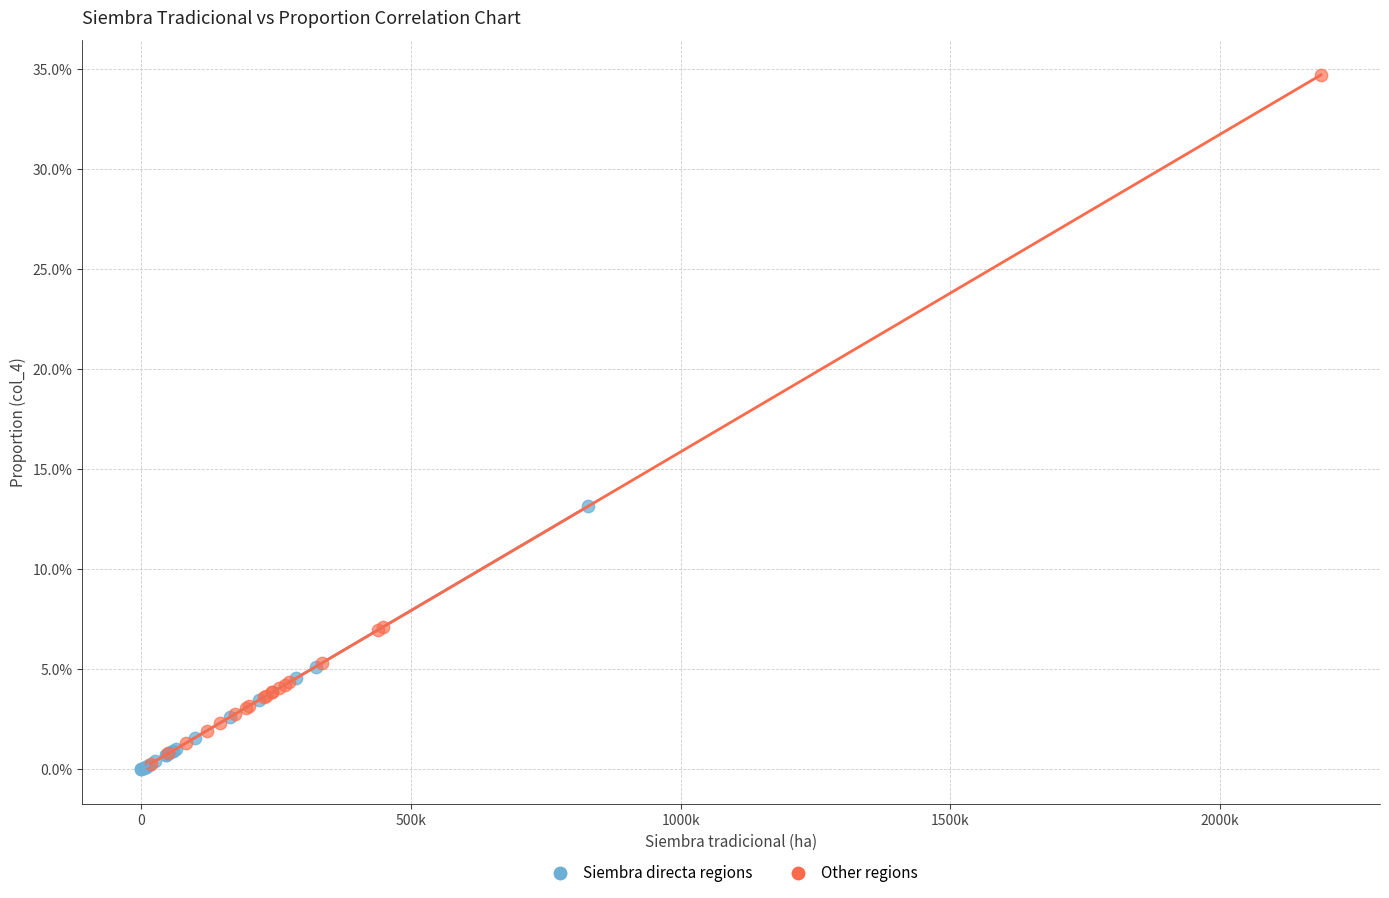

What are all the series names shown in the legend?

Siembra directa regions, Other regions